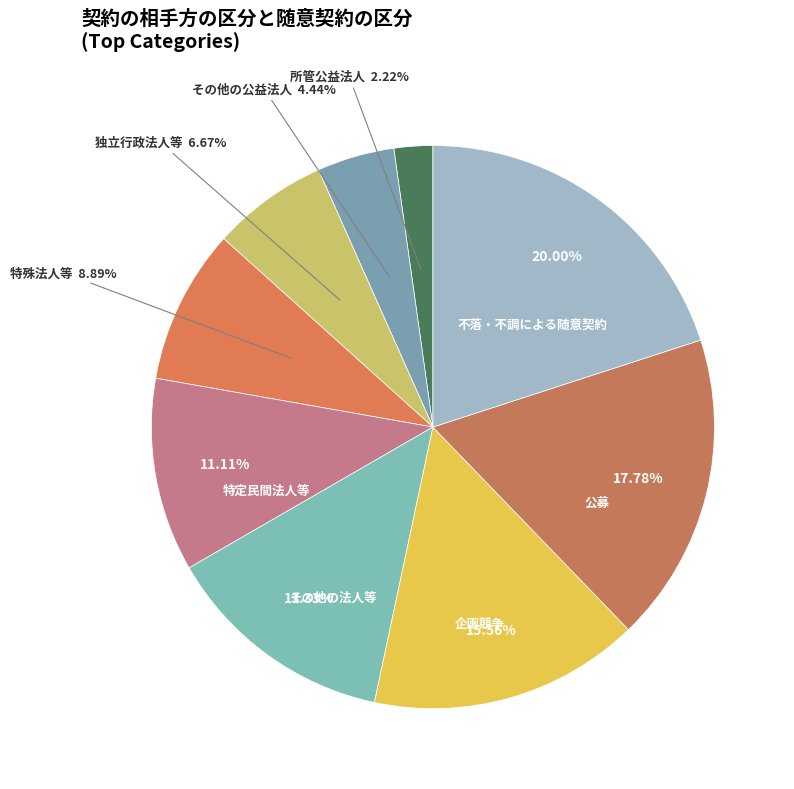

How many slices are in this pie chart?

9